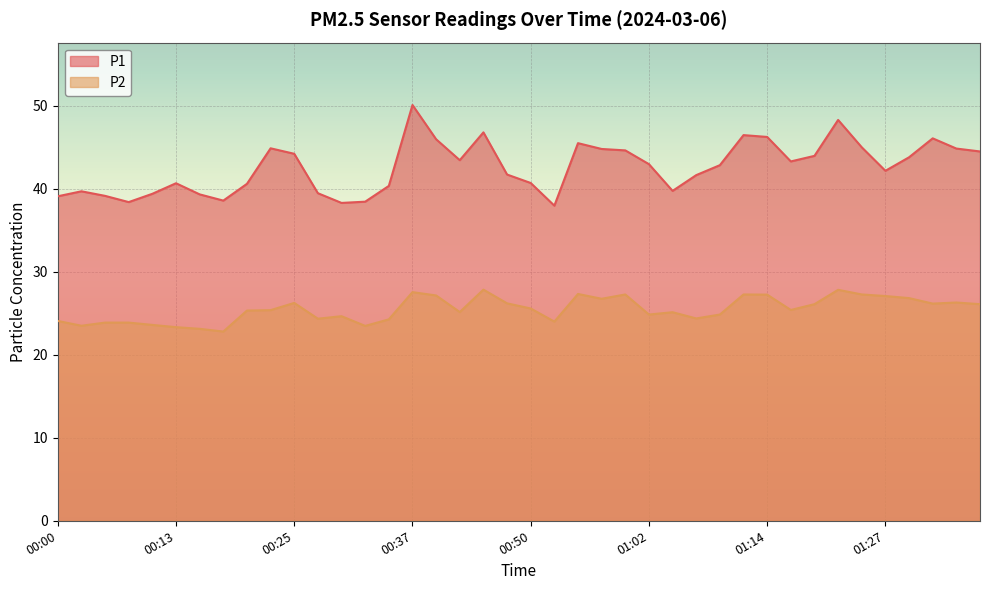

Which category has the lowest value across all series?

00:17